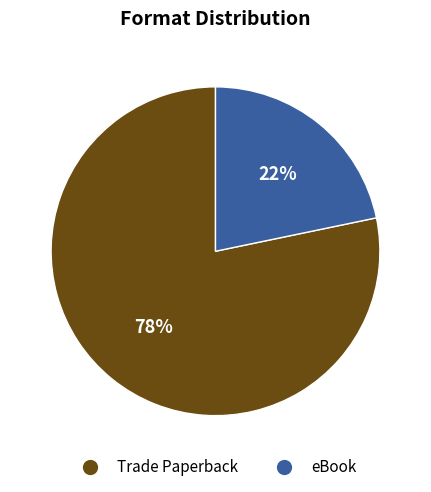

What percentage is the eBook slice, to the nearest percent?

22%